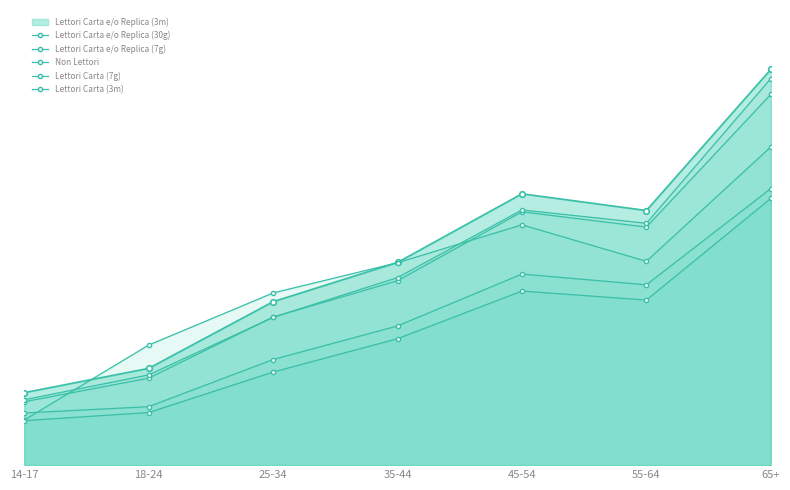

The Lettori Carta (7g) series shows 3204 at 45-54. True or false?

True